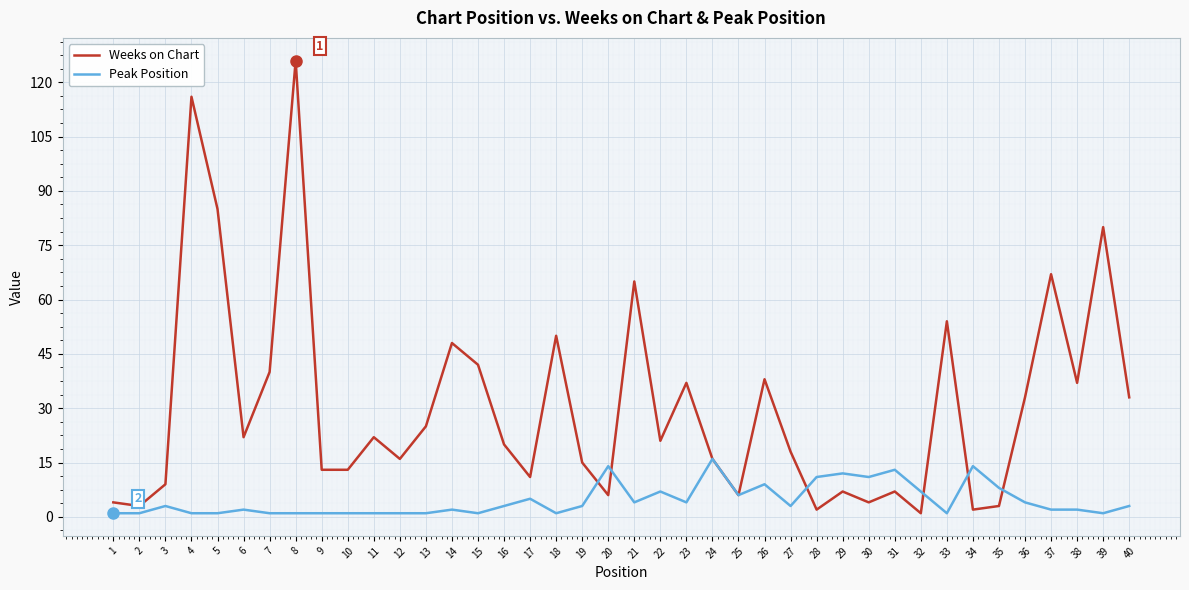

What is the sum of all Peak Position values?

183